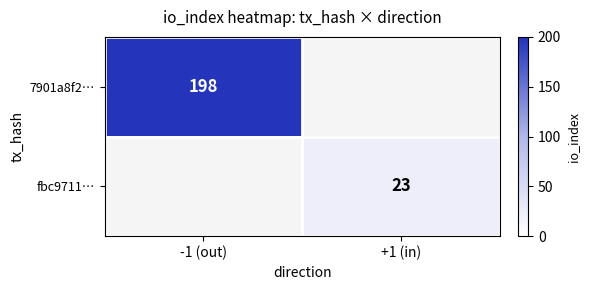

Count the number of data series in this chart.

2